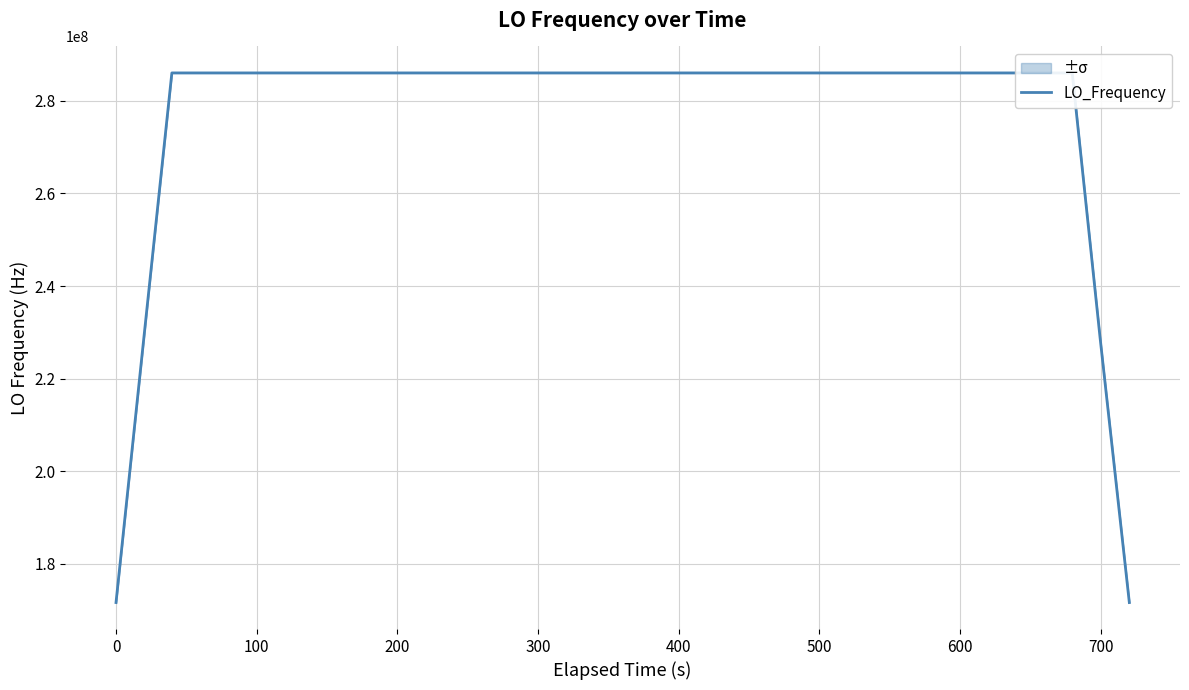

What is the minimum value for LO_Frequency?

171628202.3